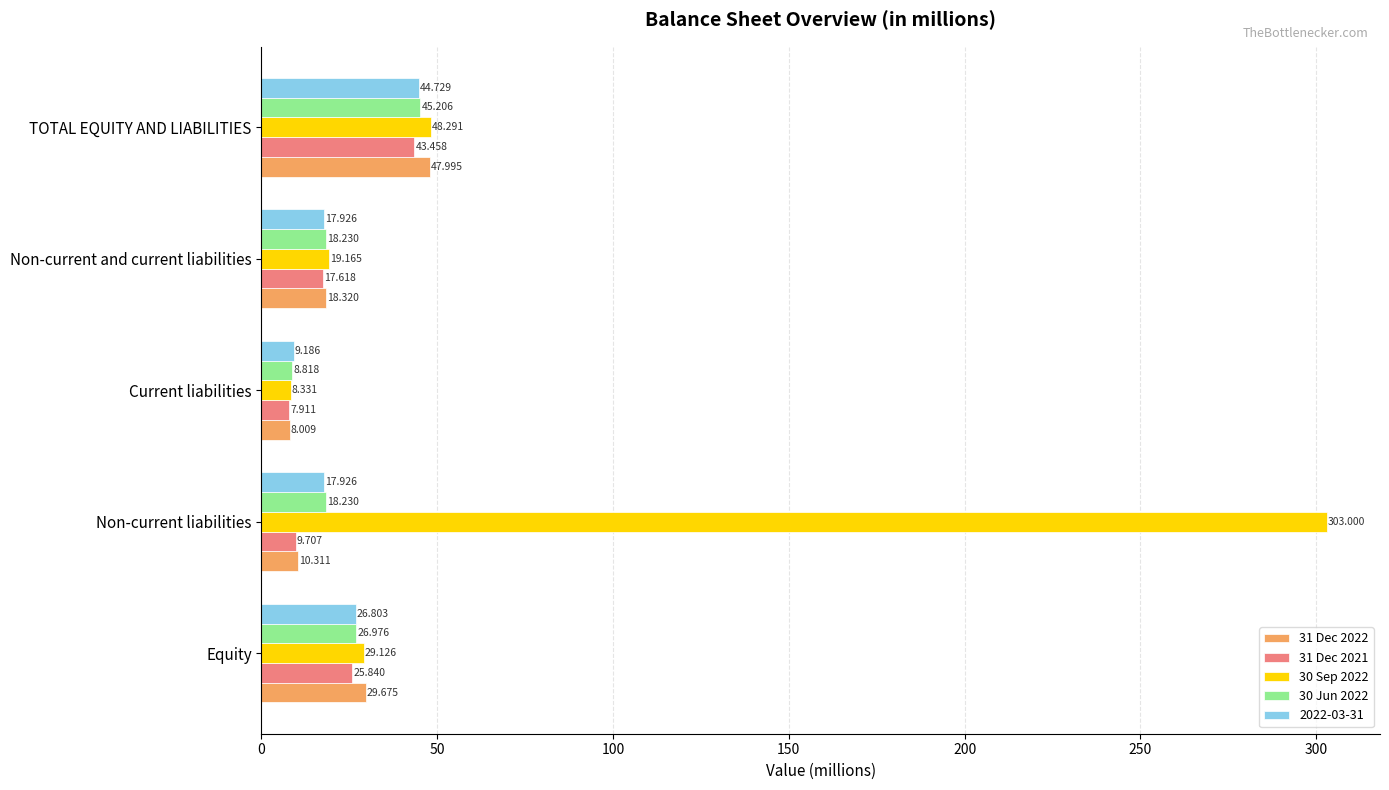

At which label does 30 Jun 2022 reach its peak?

TOTAL EQUITY AND LIABILITIES